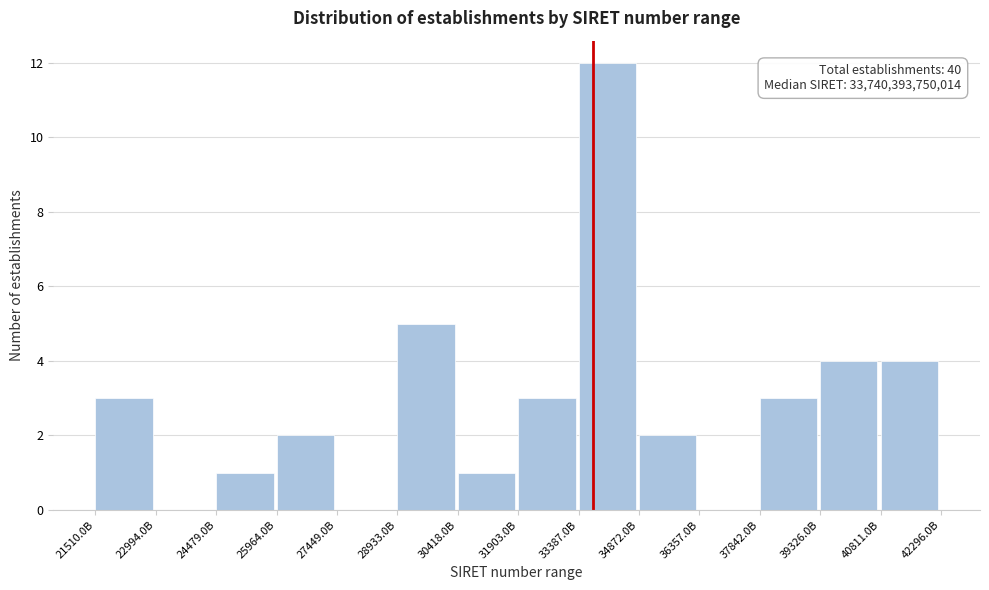

Reading left to right, extract all data points from this chart.

21510.0B=3	22994.0B=0	24479.0B=1	25964.0B=2	27449.0B=0	28933.0B=5	30418.0B=1	31903.0B=3	33387.0B=12	34872.0B=2	36357.0B=0	37842.0B=3	39326.0B=4	40811.0B=4